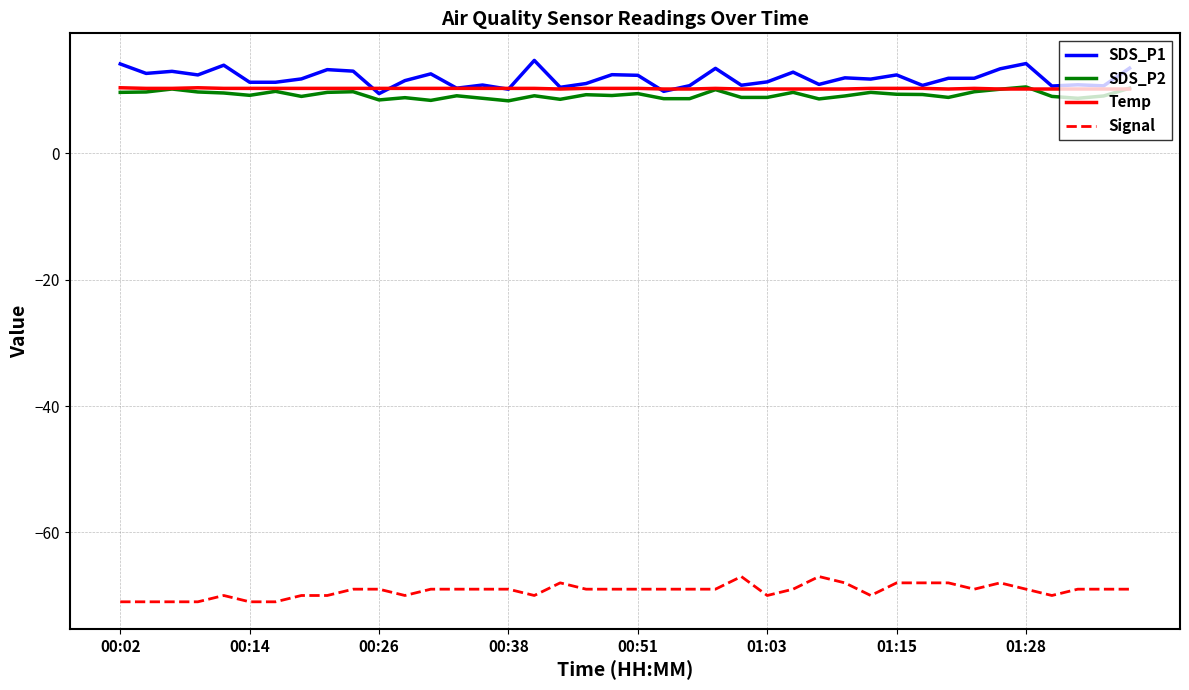

What is the sum of all Temp values?

410.7